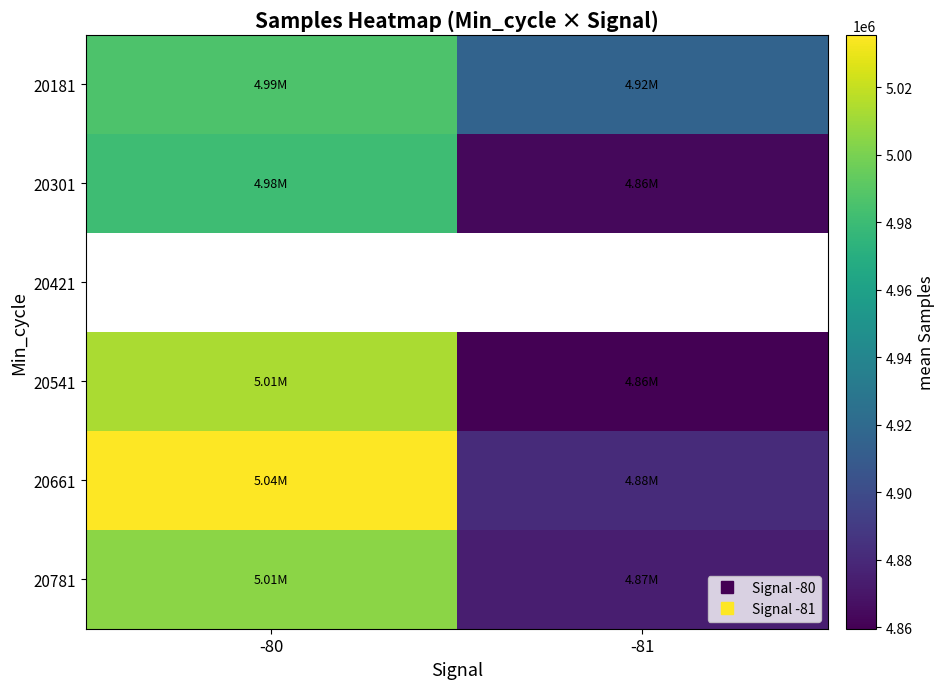

Is it true that 20301 equals 7815469.0 at -81?

False